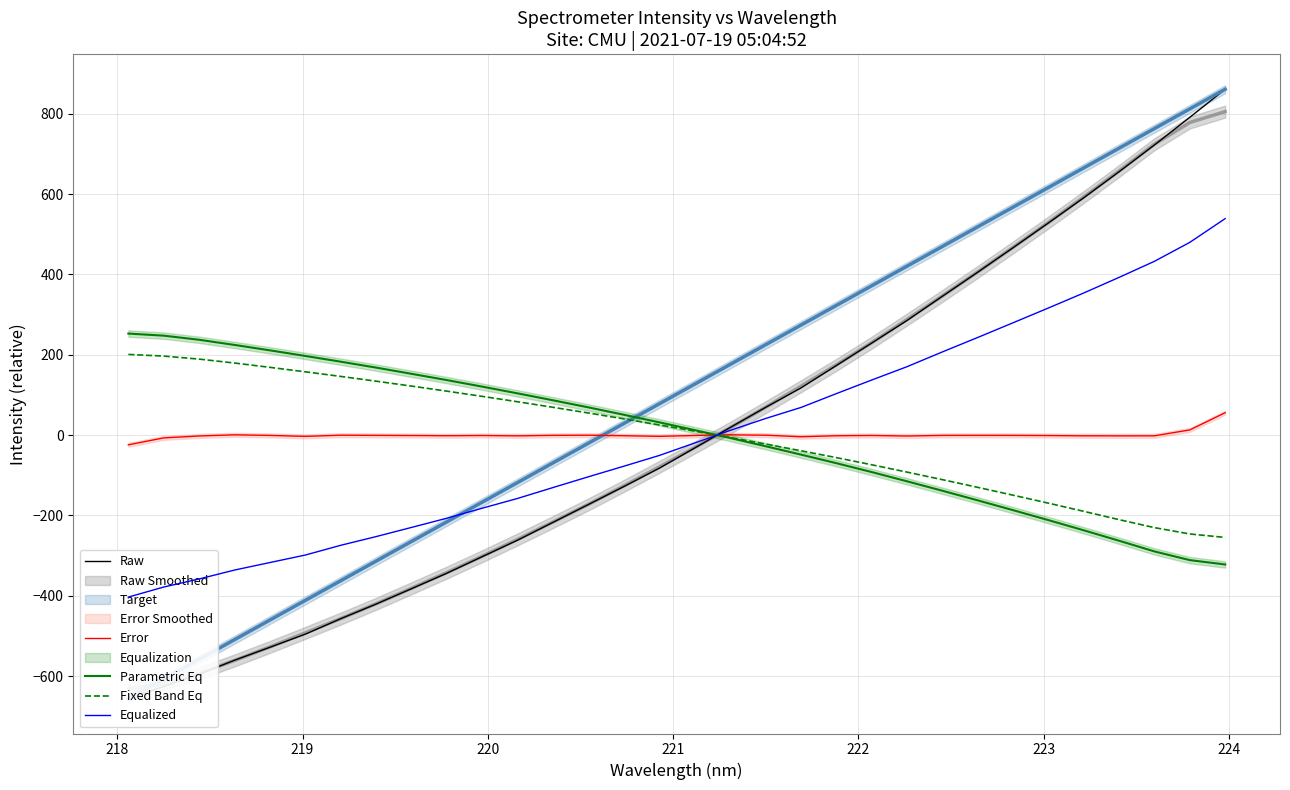

What is the maximum value for Parametric Eq?

252.7